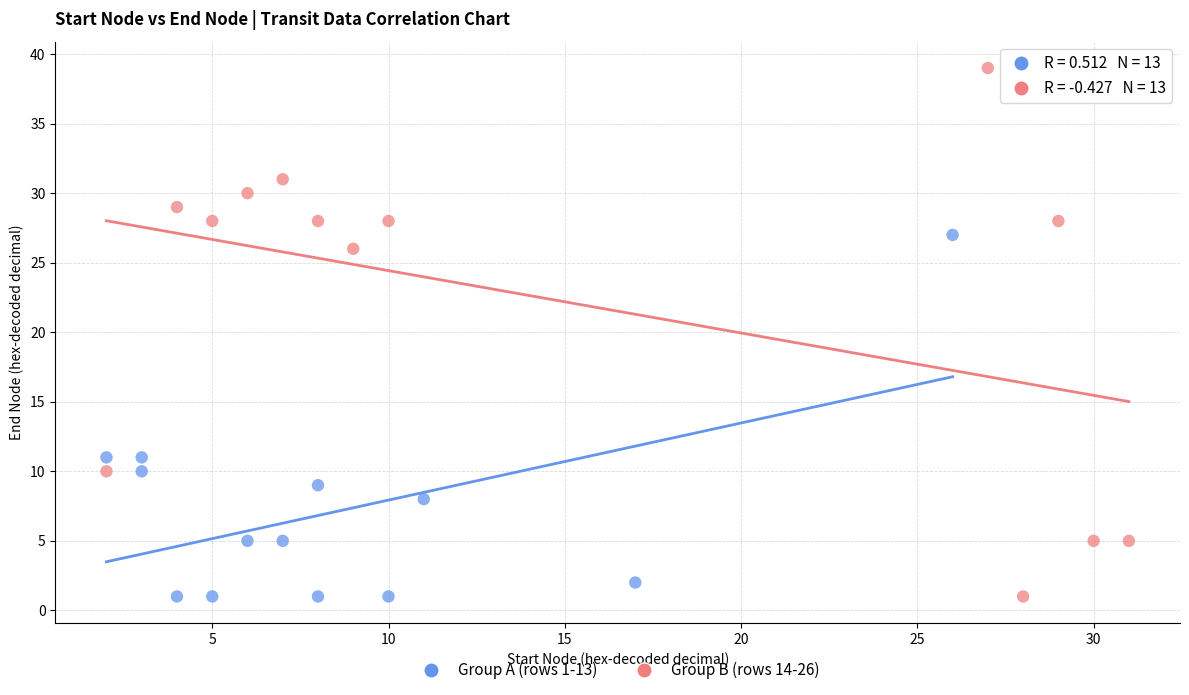

Which series reaches the maximum Y coordinate?

Group B (rows 14-26)